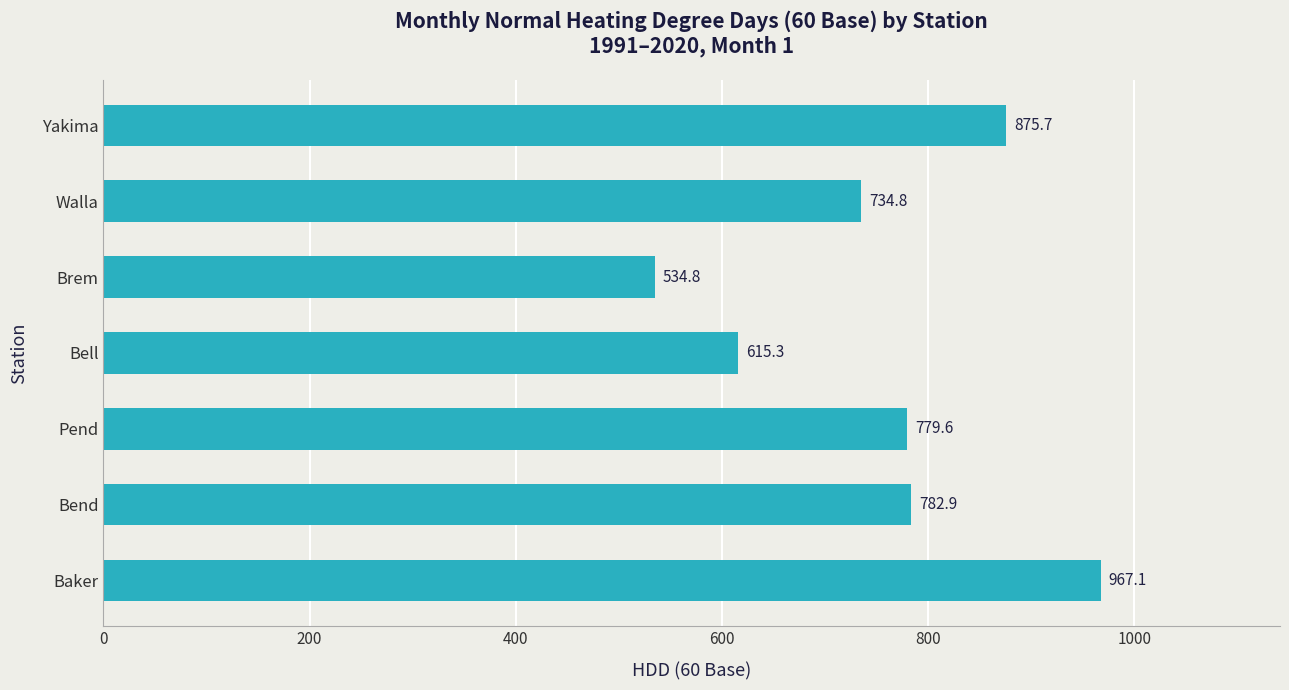

Reading top to bottom, transcribe all the data shown in this chart.

875.7	734.8	534.8	615.3	779.6	782.9	967.1